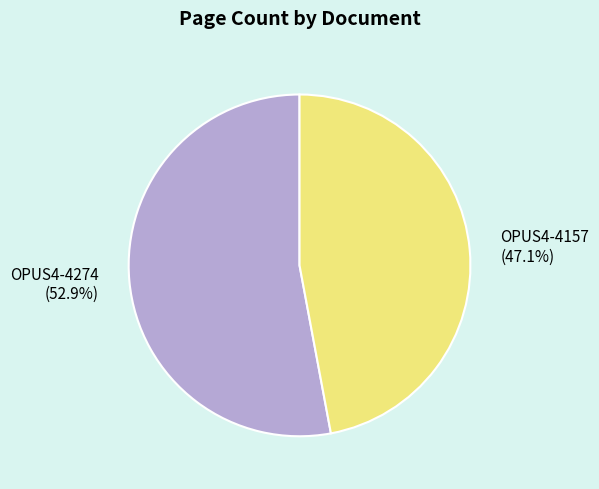

Rank the categories by value from highest to lowest.

OPUS4-4274, OPUS4-4157